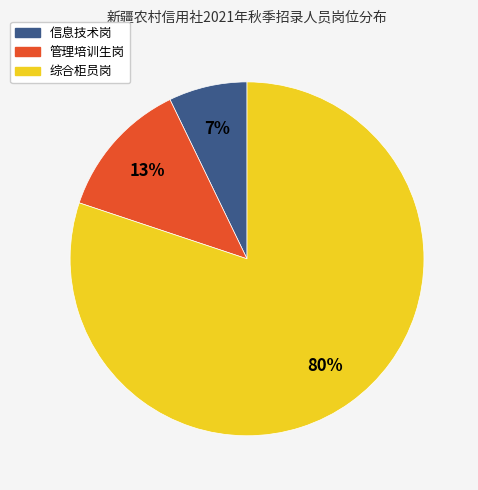

Count the number of slices in the pie.

3